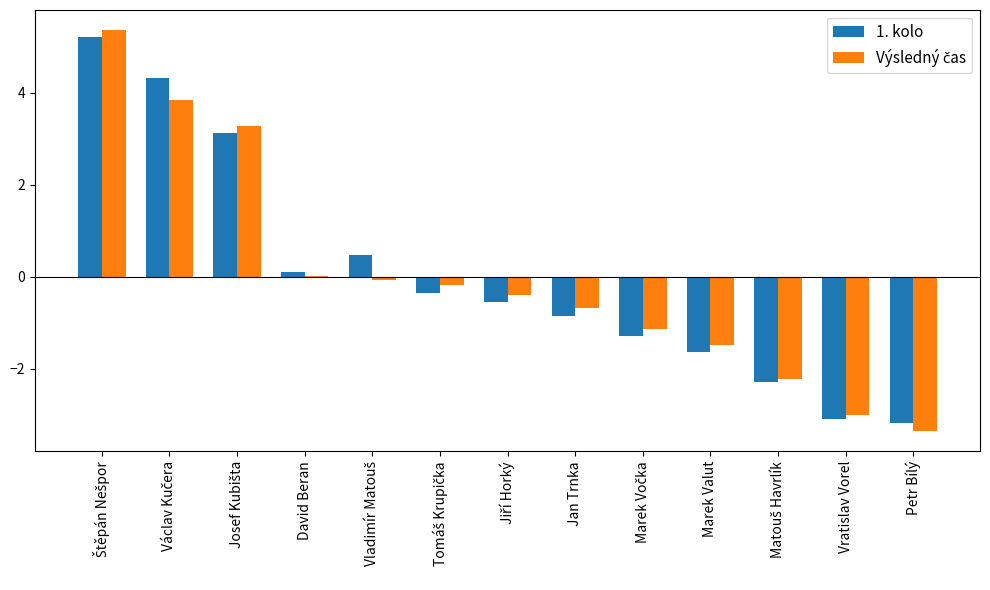

How many positive values does the 1. kolo series have?

5